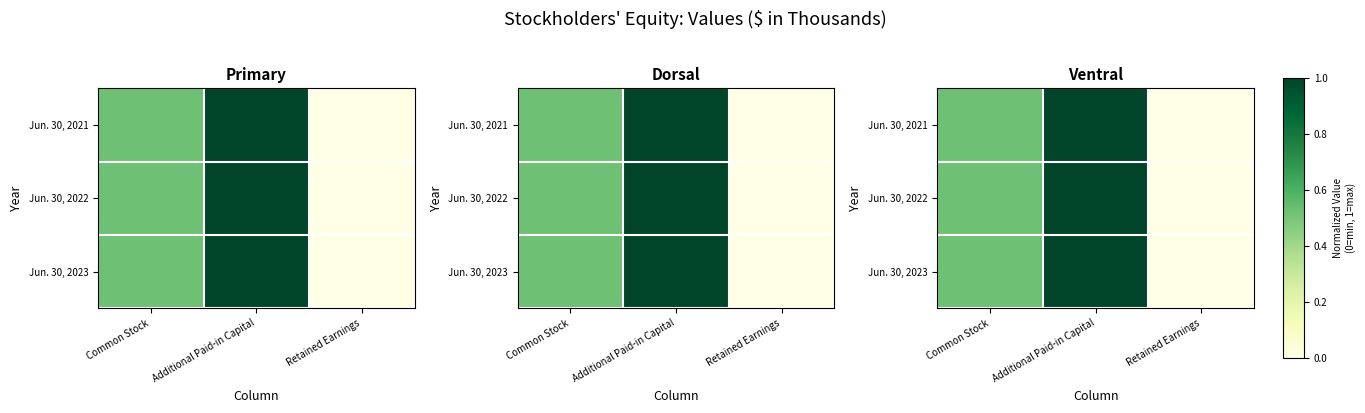

Read the Jun. 30, 2022 value at Additional Paid-in Capital.

1.0